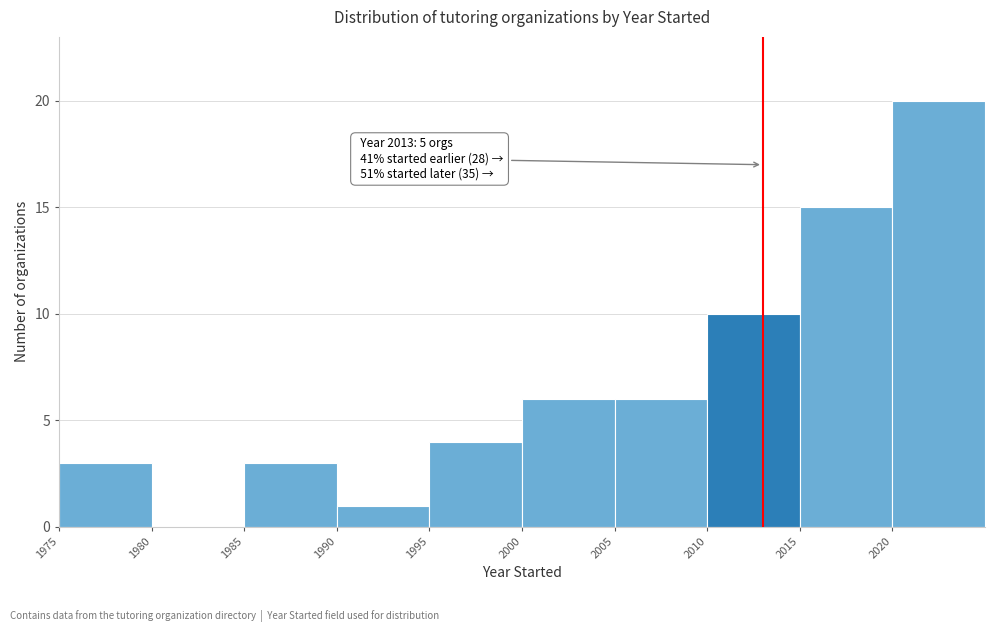

Which range on the x-axis has the tallest bar?

2020 to 2025